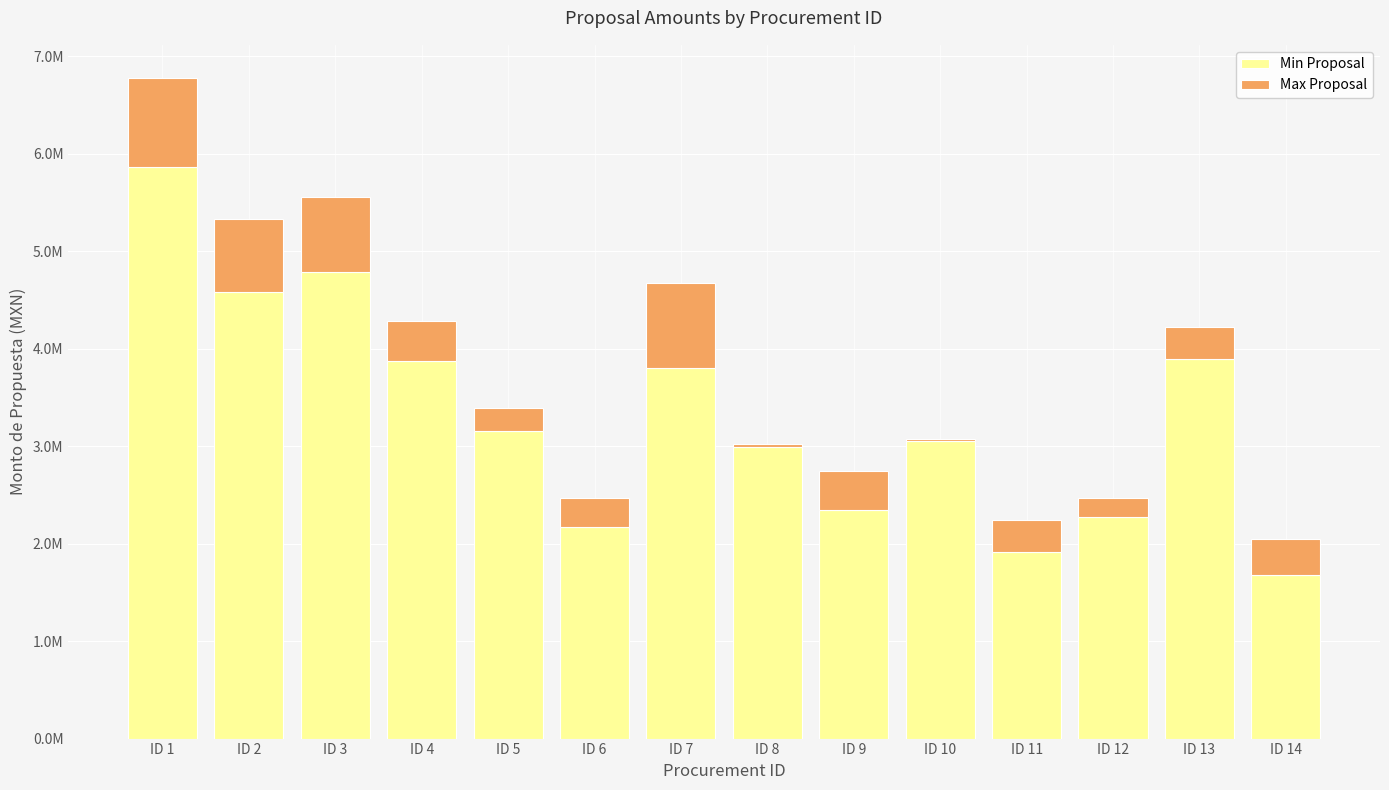

What are all the series names shown in the legend?

Min Proposal, Max Proposal